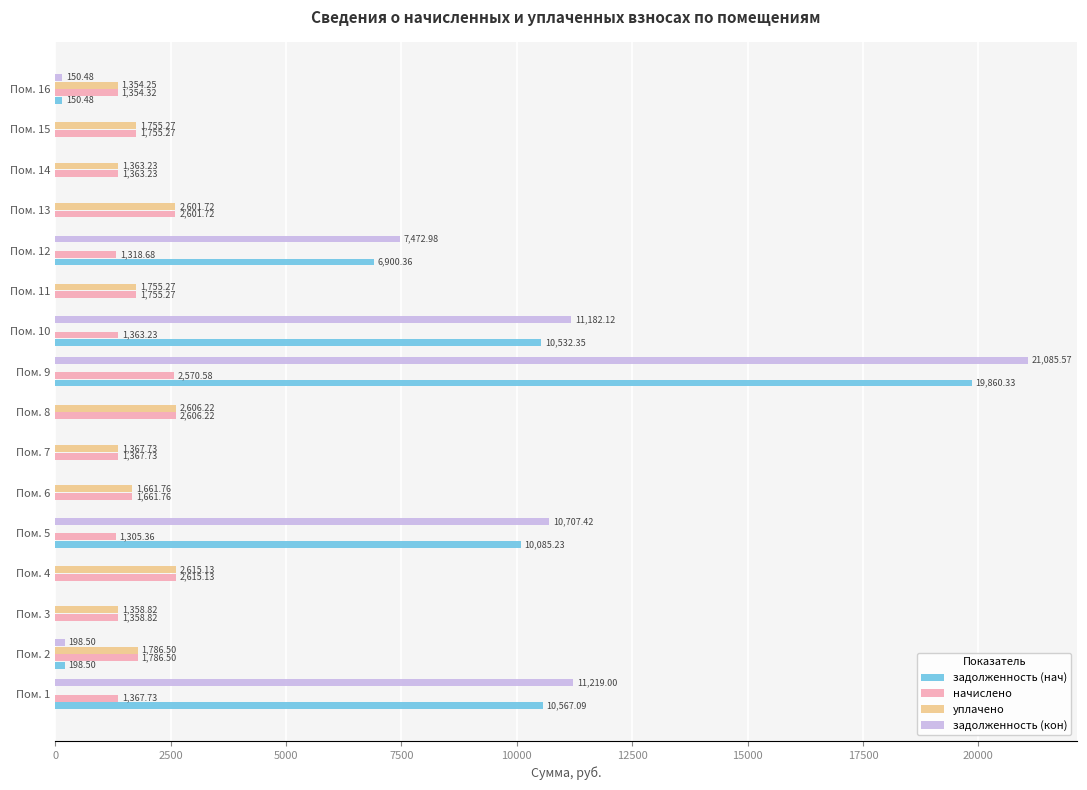

Which series changed the most between Пом. 1 and Пом. 2?

задолженность (кон)